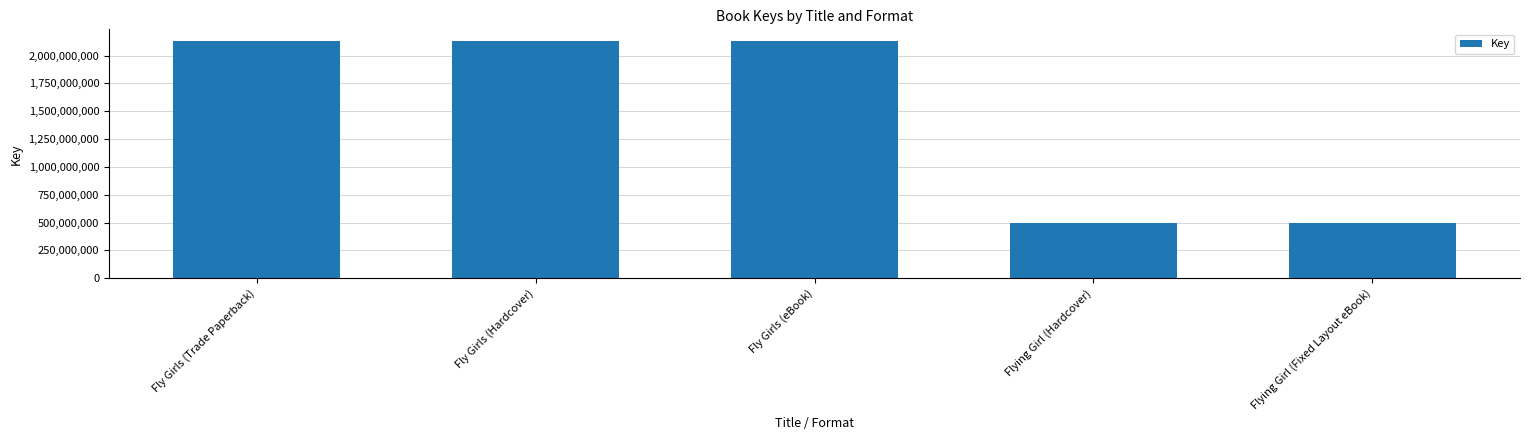

What is the difference between the maximum and minimum values?

1631300142